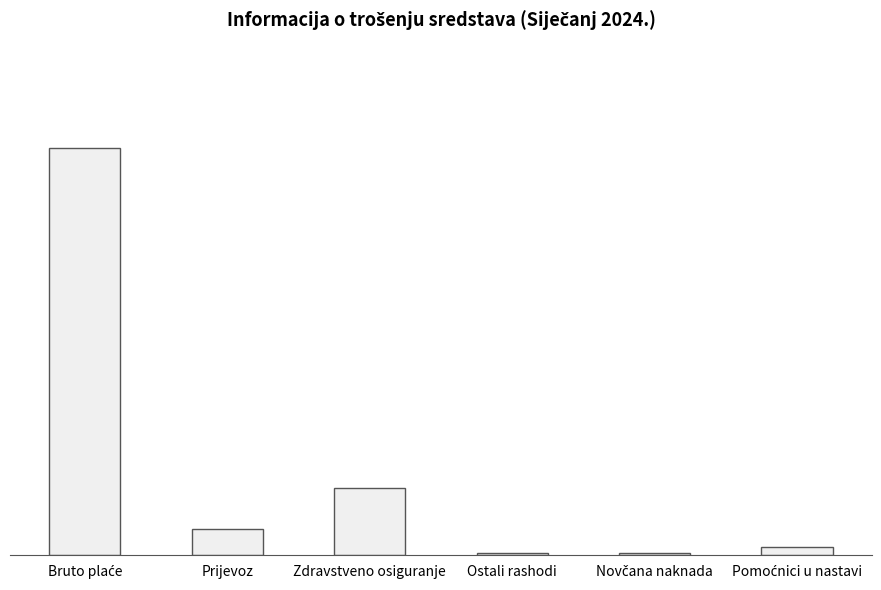

Are the bars grouped side by side (vs. stacked)?

No